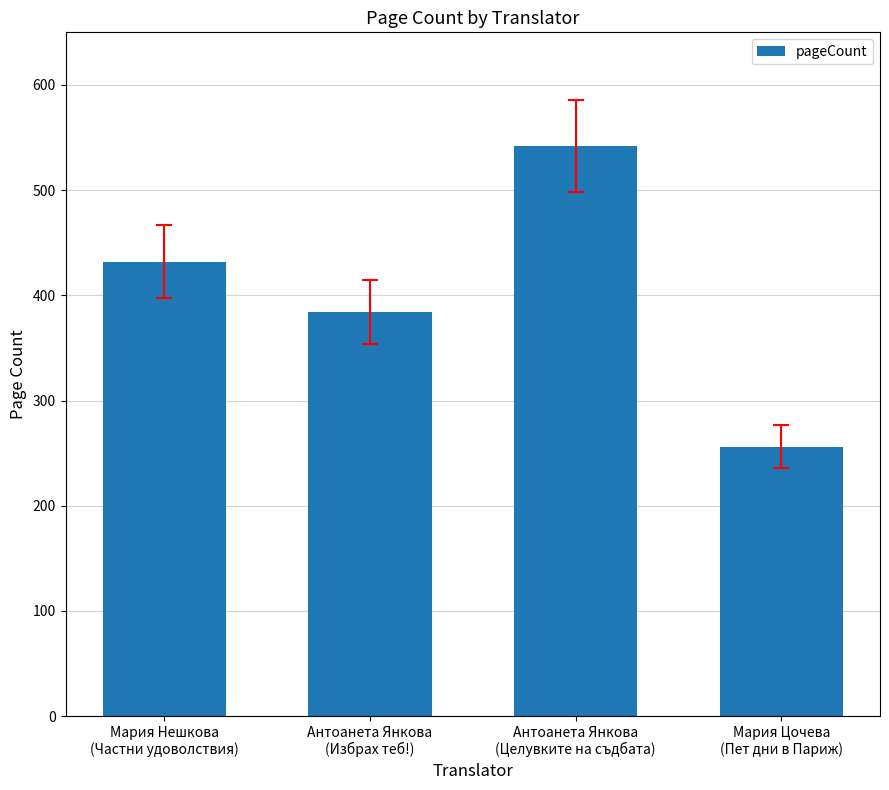

Rank the categories by value from lowest to highest.

Мария Цочева
(Пет дни в Париж), Антоанета Янкова
(Избрах теб!), Мария Нешкова
(Частни удоволствия), Антоанета Янкова
(Целувките на съдбата)